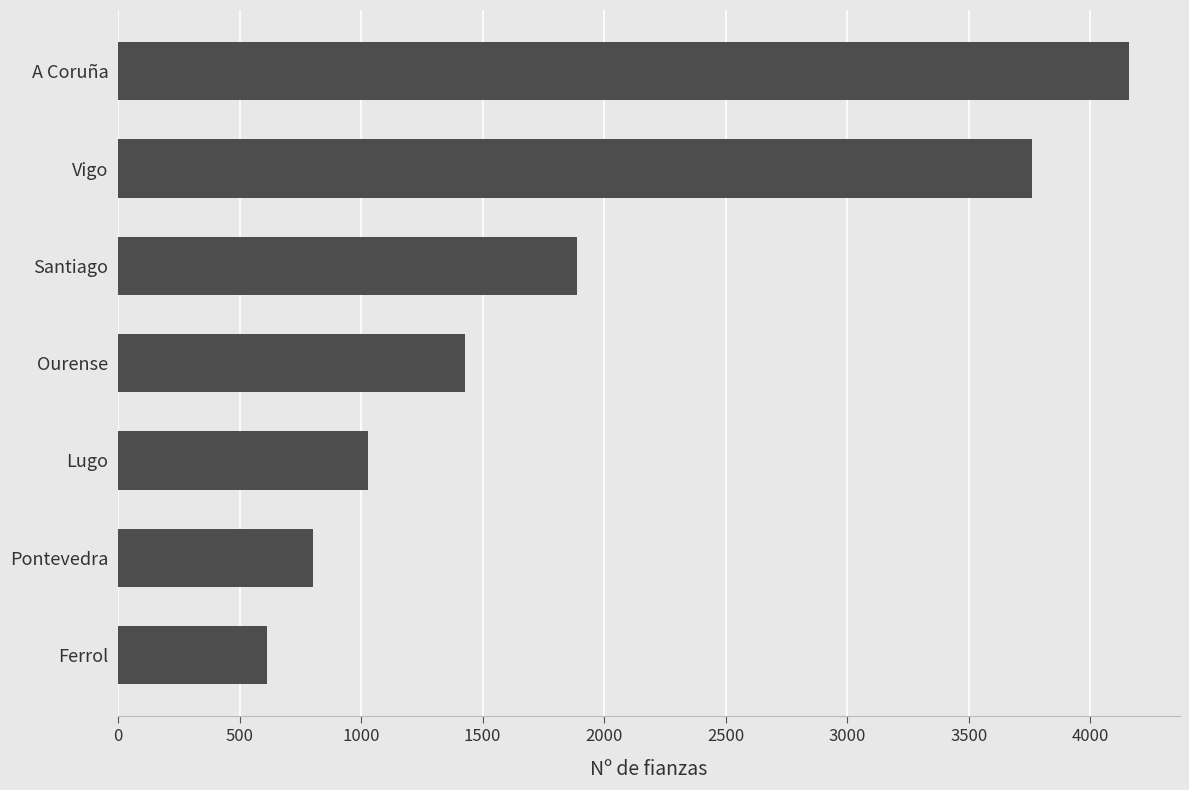

List the labels in order of value, largest first.

A Coruña, Vigo, Santiago, Ourense, Lugo, Pontevedra, Ferrol